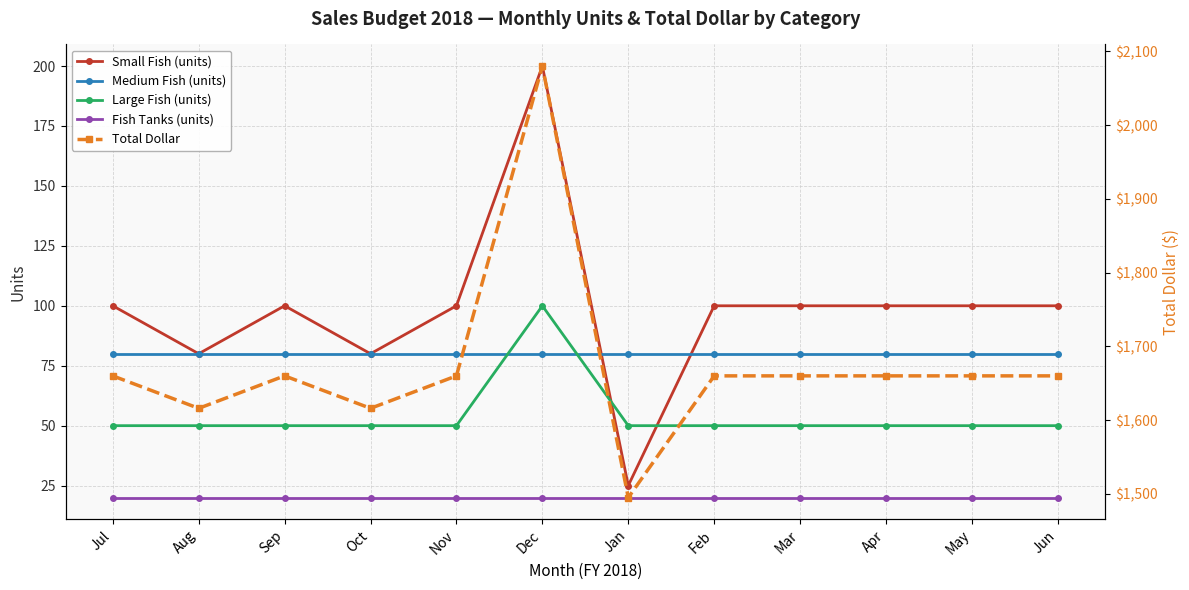

True or false: Fish Tanks (units) has a value of 20 at Mar.

True